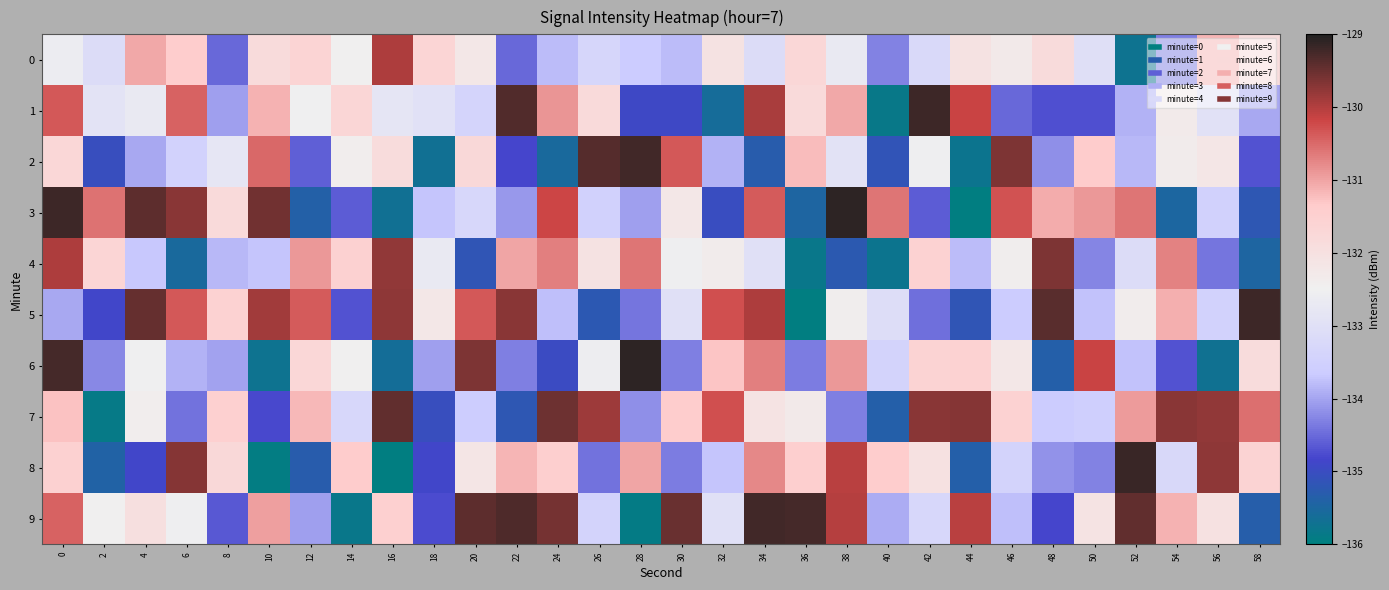

Between 6 and 54, which series saw the biggest shift?

3